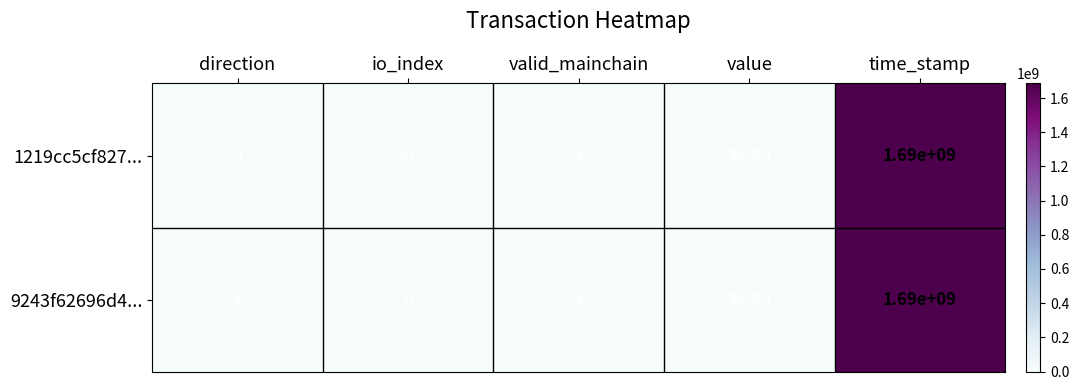

Which category has the lowest value in the 1219cc5cf827... series?

direction